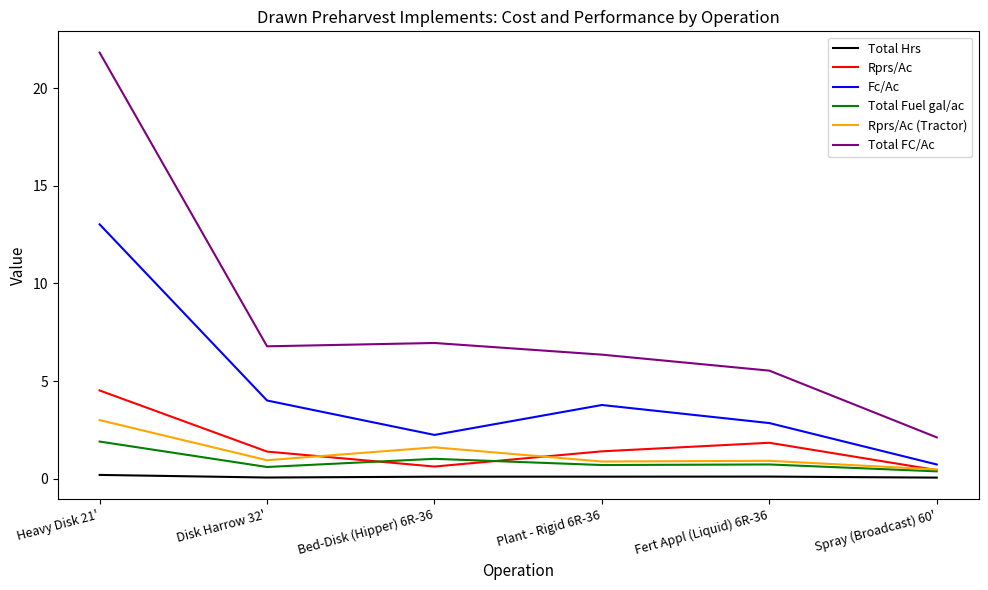

What position from the right is Spray (Broadcast) 60'?

1